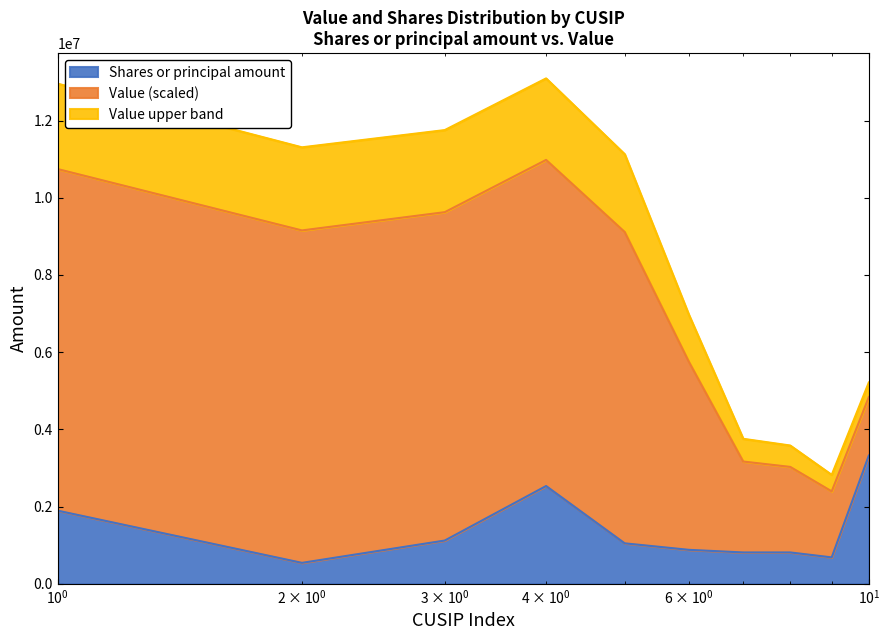

How many data points are above 1045754?

5